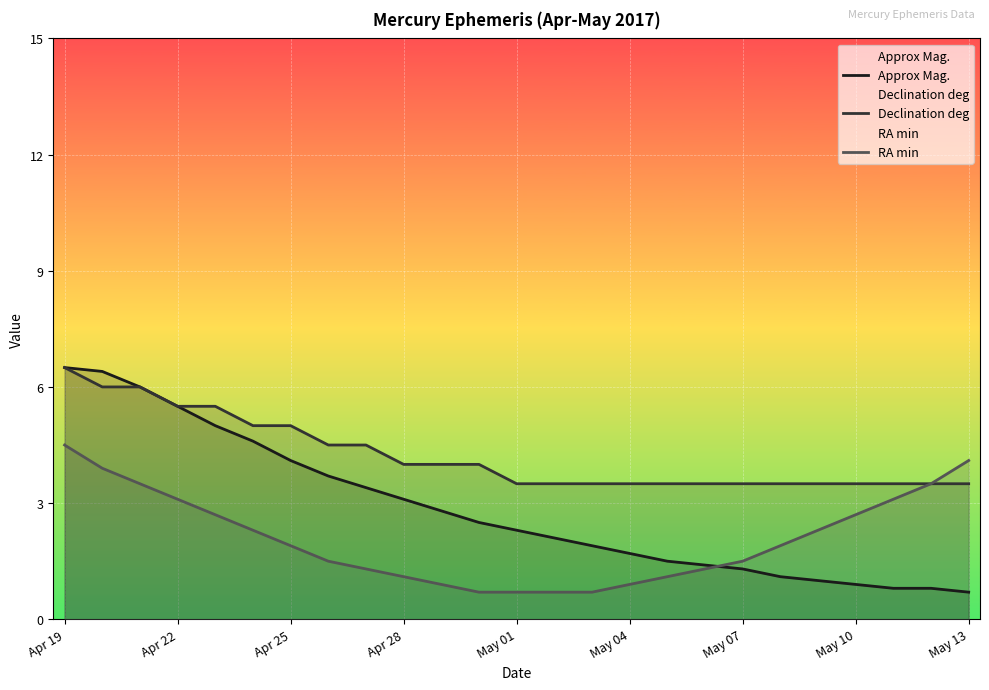

Where does the RA min series first go above 1?

Apr 19